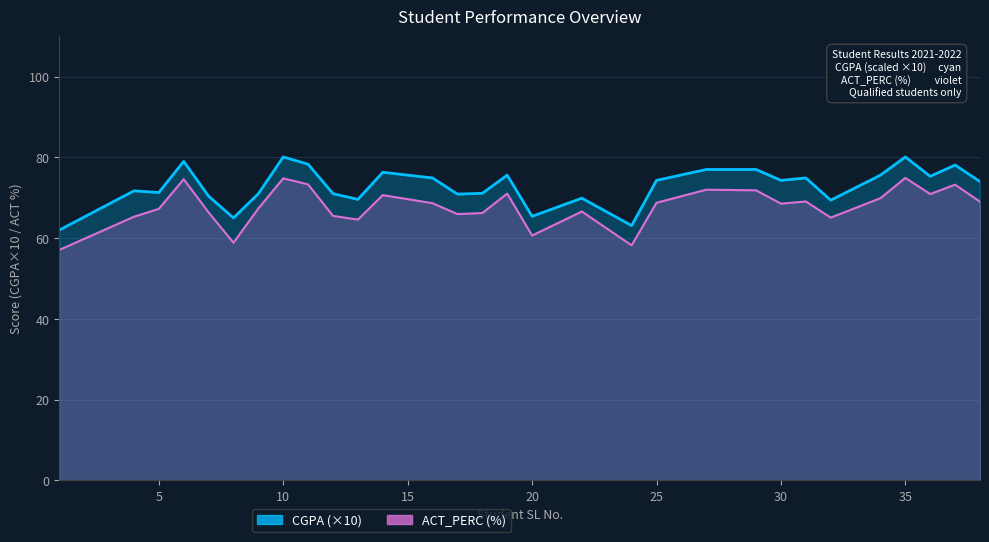

True or false: CGPA and ACT_PERC cross at least once.

False